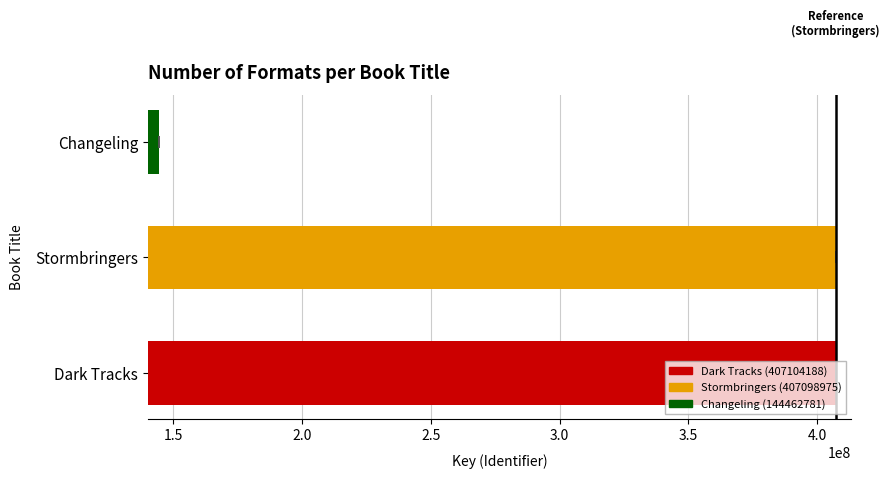

What is the difference between the values at Changeling and Dark Tracks?

262641407